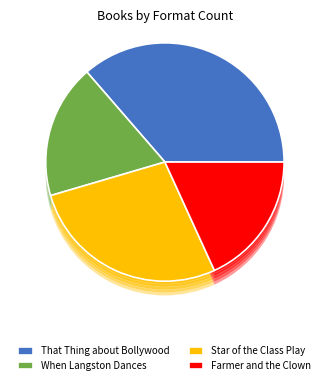

What percentage is the That Thing about Bollywood slice, to the nearest percent?

36%